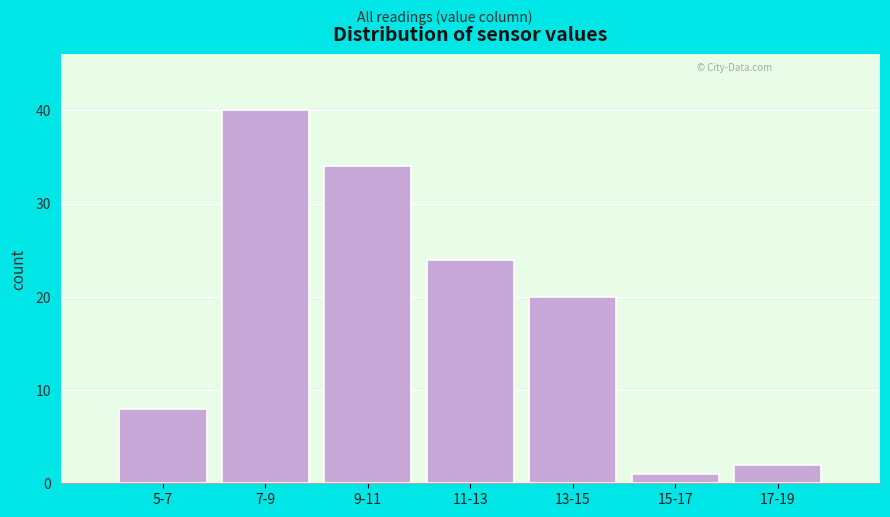

Reading left to right, what are all the values shown in this chart?

8	40	34	24	20	1	2